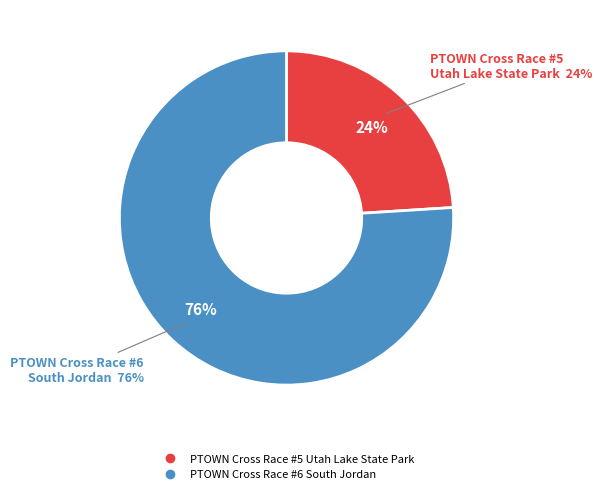

Rank the categories by value from highest to lowest.

PTOWN Cross Race #6 South Jordan, PTOWN Cross Race #5 Utah Lake State Park